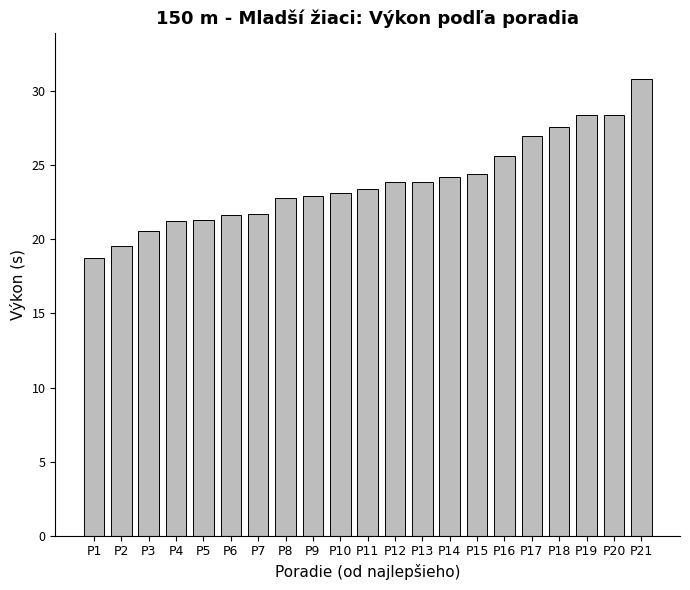

What is the approximate value at P8?

22.8